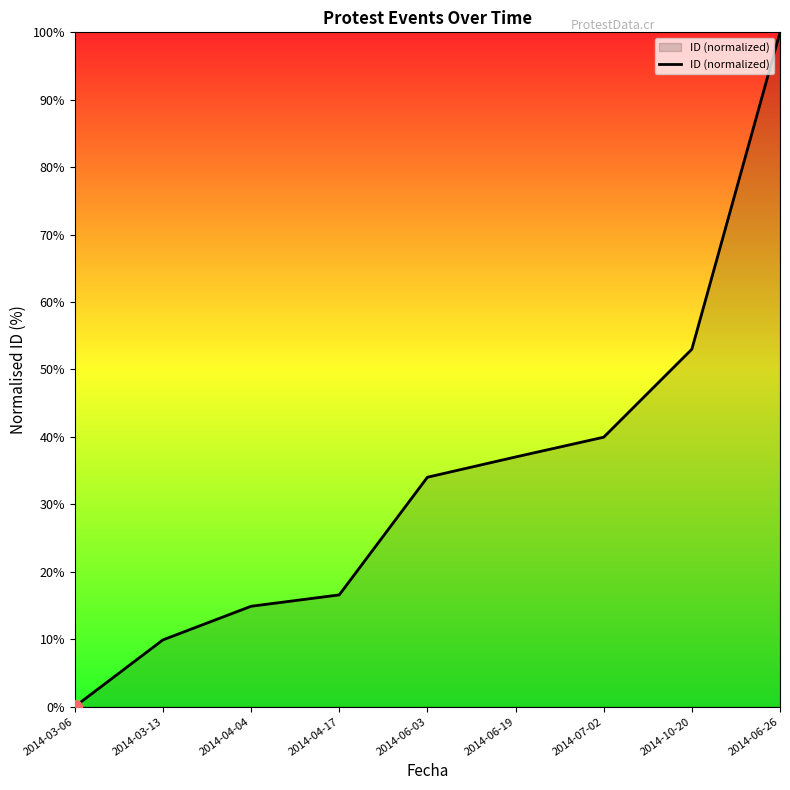

What is the greatest value displayed?

100.0